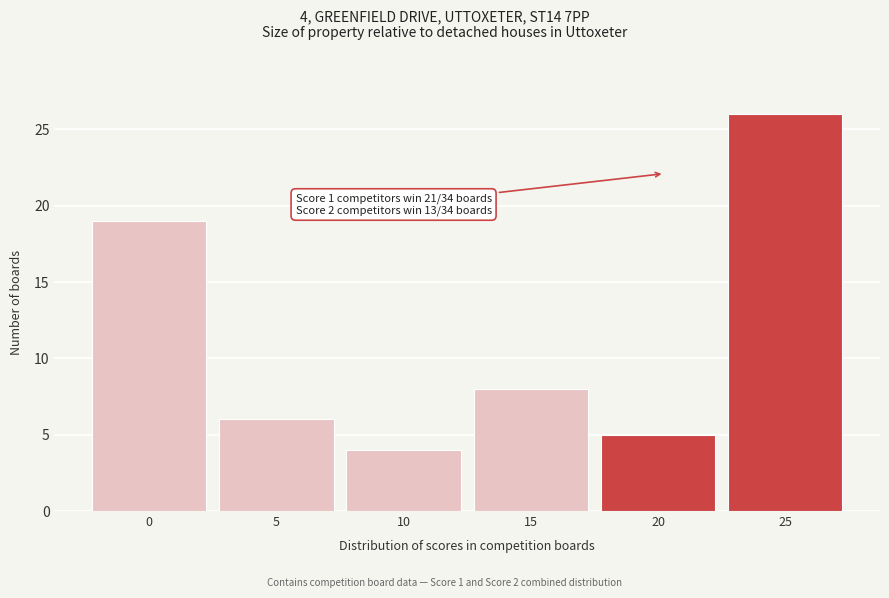

Reading left to right, transcribe all the data shown in this chart.

0=19	5=6	10=4	15=8	20=5	25=26